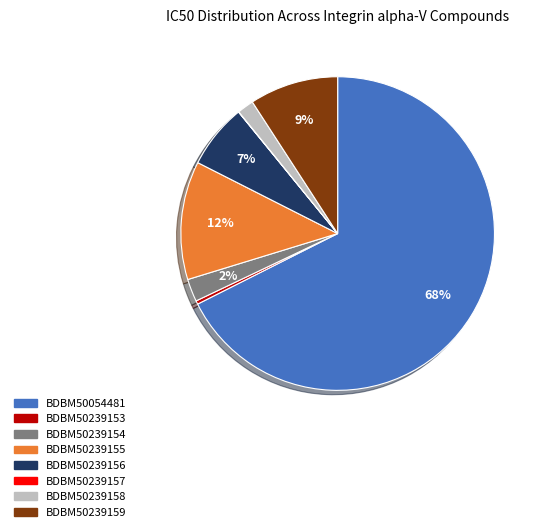

To the nearest percent, what is the average slice percentage?

12%